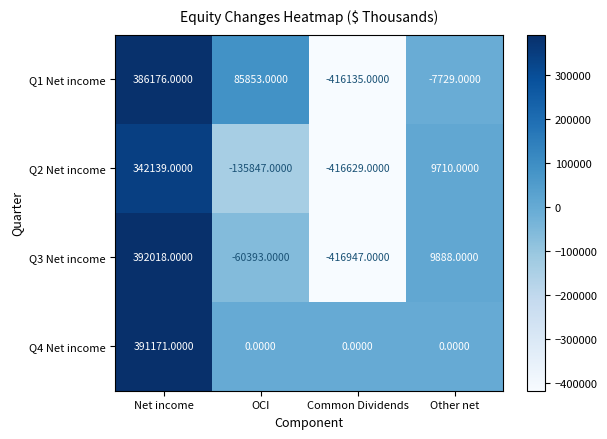

What is the average value of the Q1 Net income series?

12041